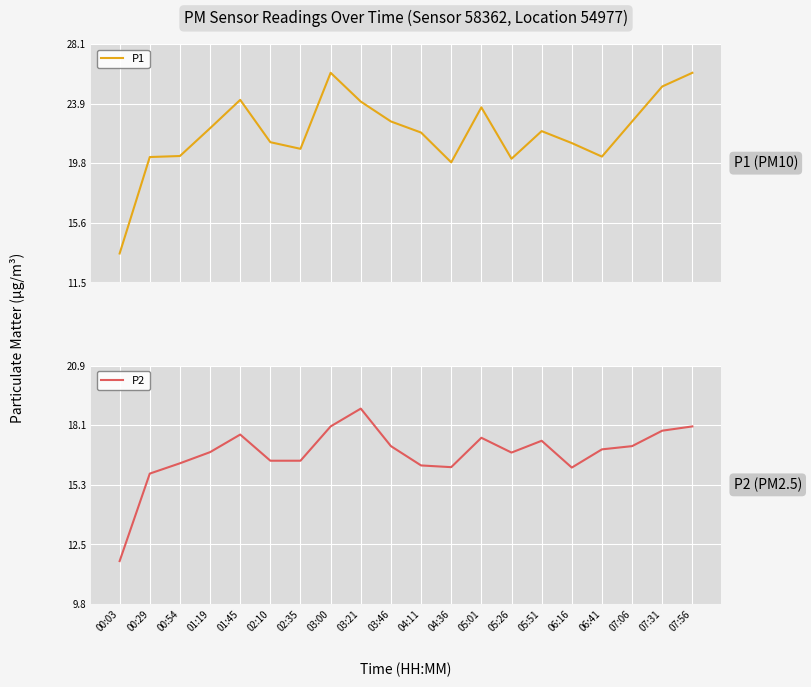

What is the value of the P2 point at the 5th from the left?

17.7